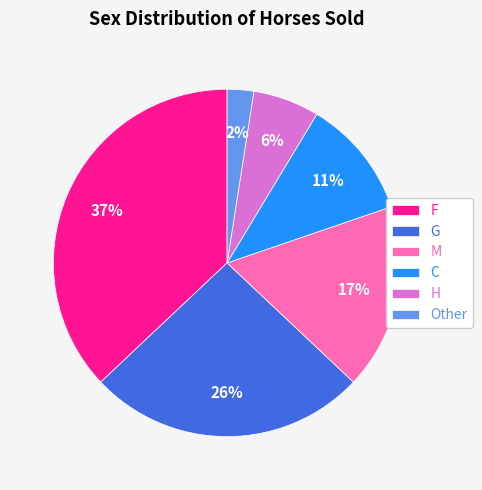

How many slices are in this pie chart?

6